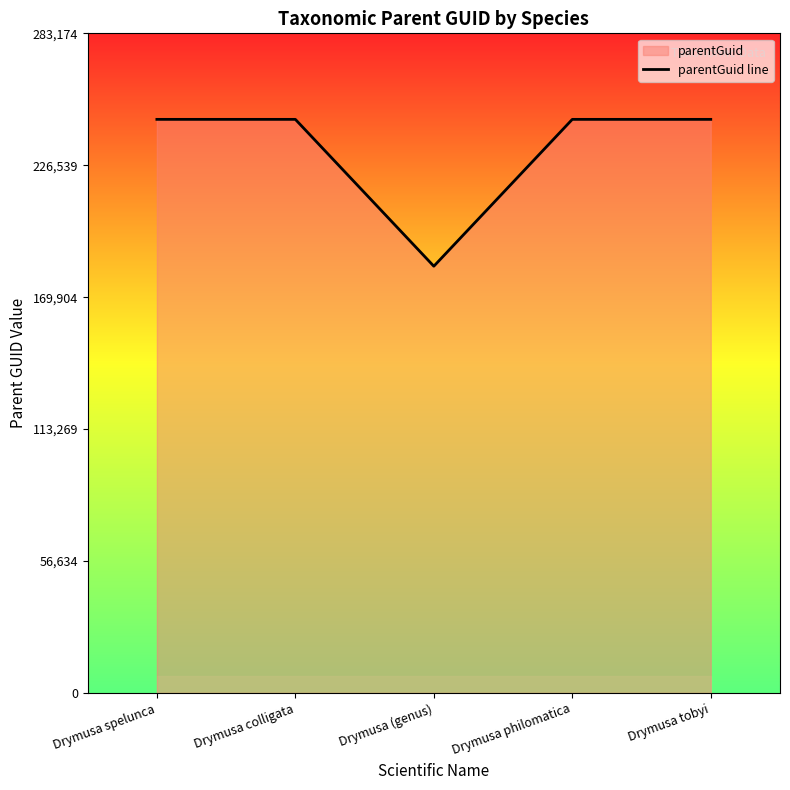

Reading left to right, transcribe all the data shown in this chart.

Drymusa spelunca=246239	Drymusa colligata=246239	Drymusa (genus)=183195	Drymusa philomatica=246239	Drymusa tobyi=246239